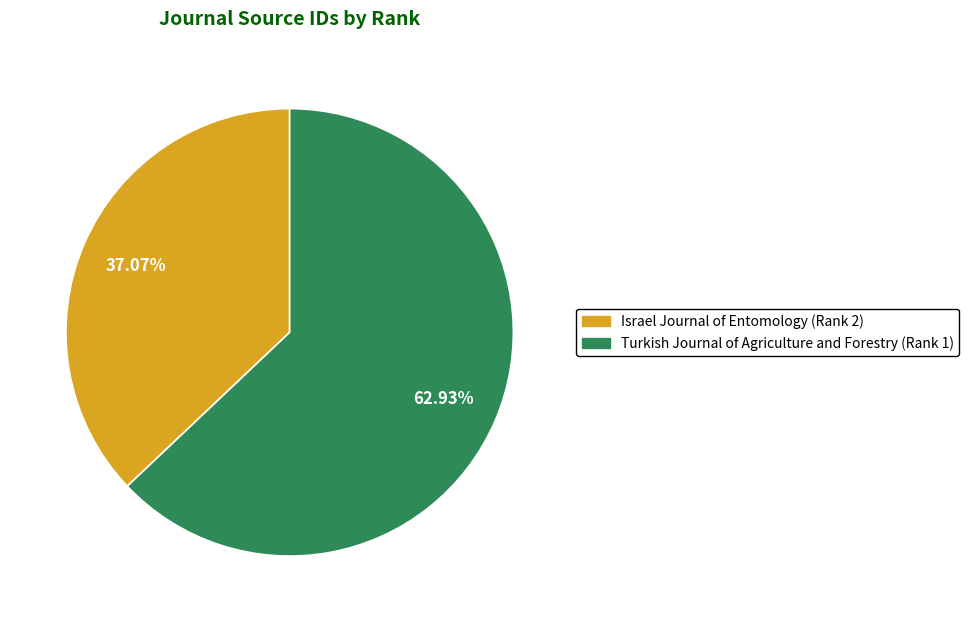

What percentage is the Israel Journal of Entomology (Rank 2) slice, to the nearest percent?

37%